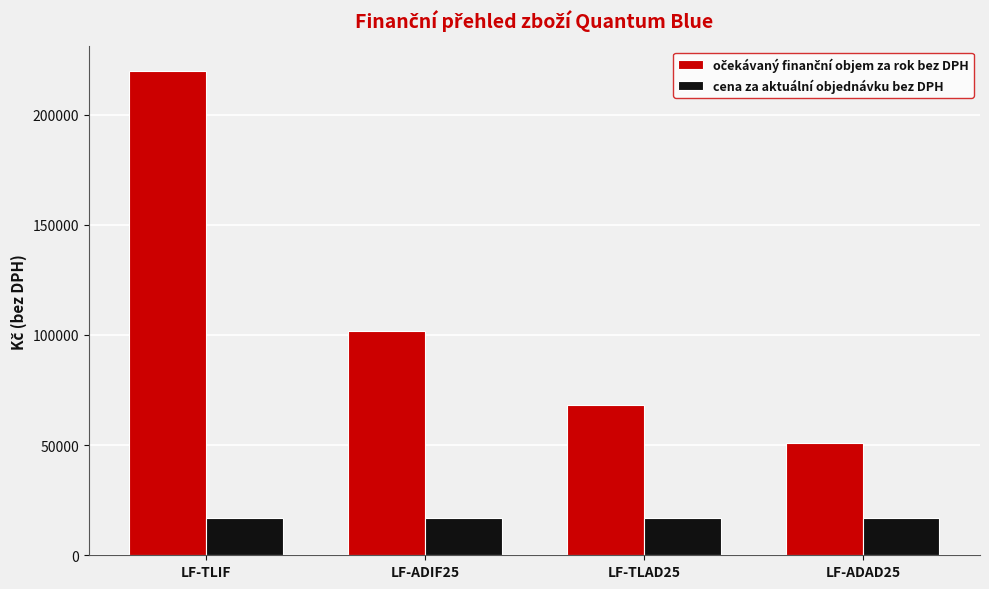

Does the chart contain stacked bars?

No